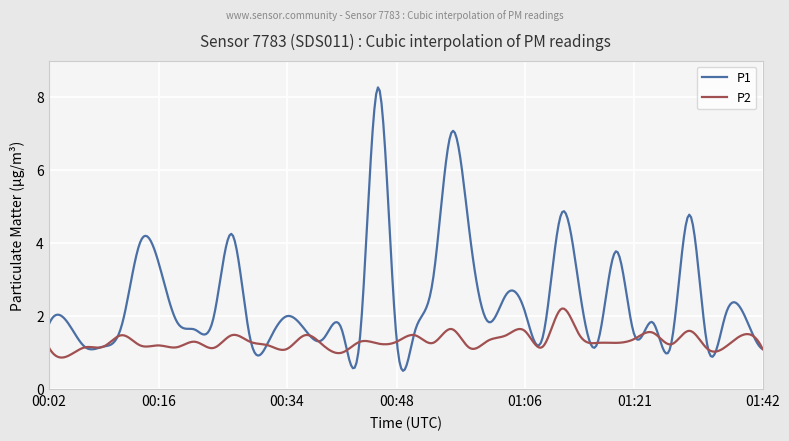

What is the smallest value displayed?

0.5